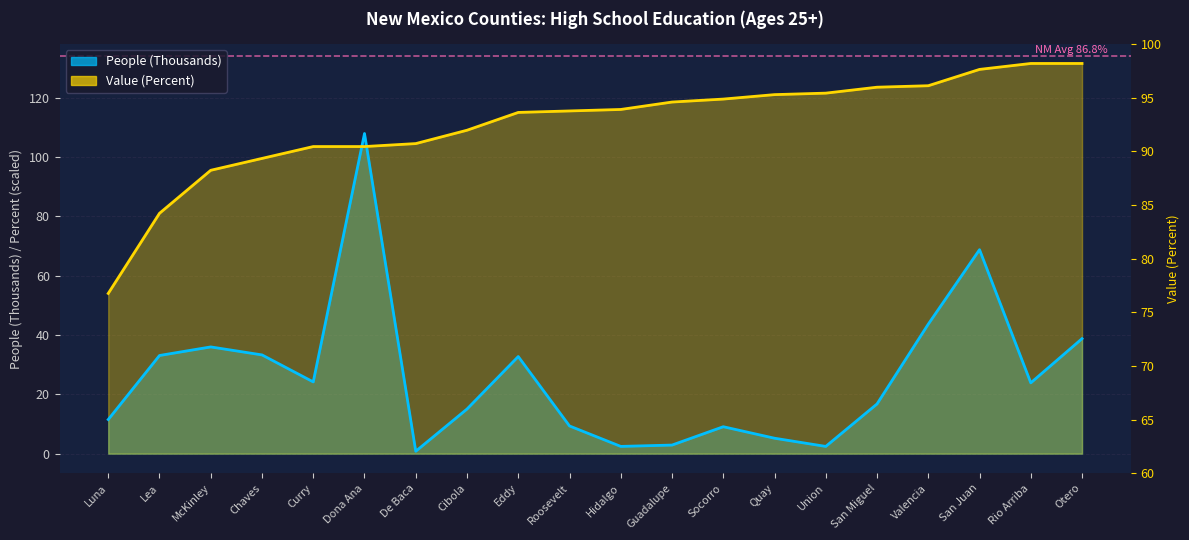

Which series has the widest spread of values?

People (Thousands)